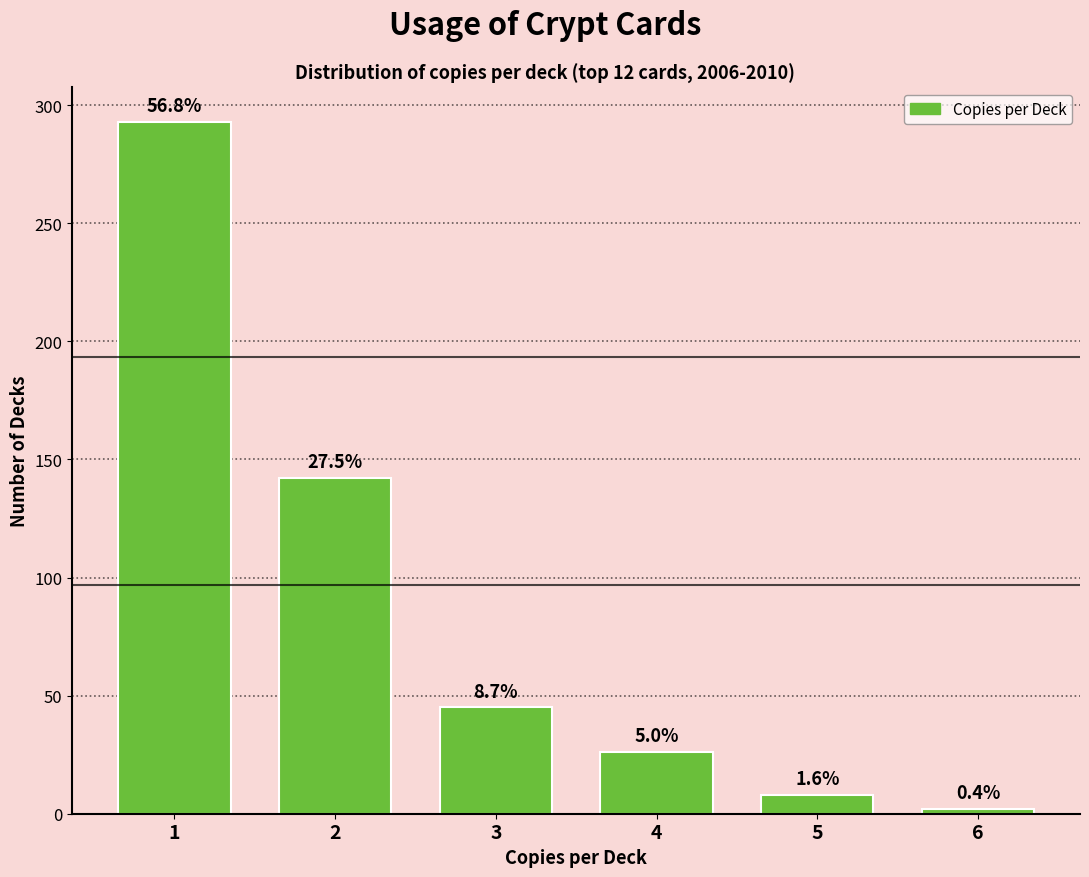

What is the maximum value shown in the chart?

293